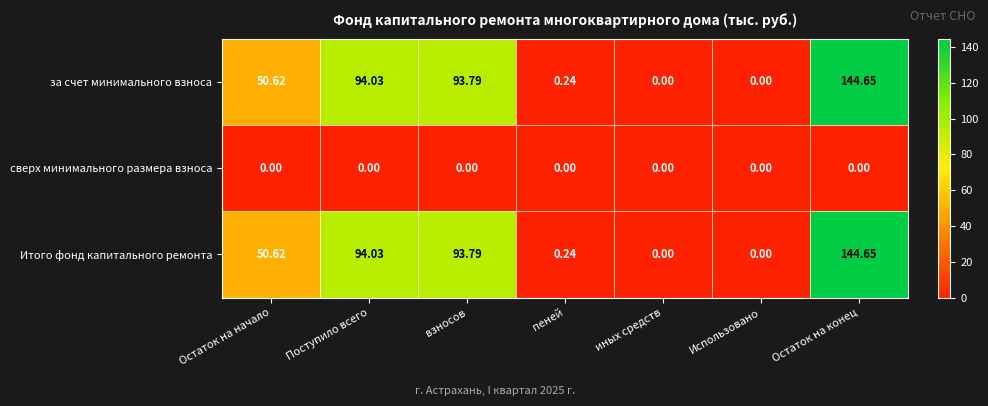

What is the total value across all series at Остаток на начало?

101.2